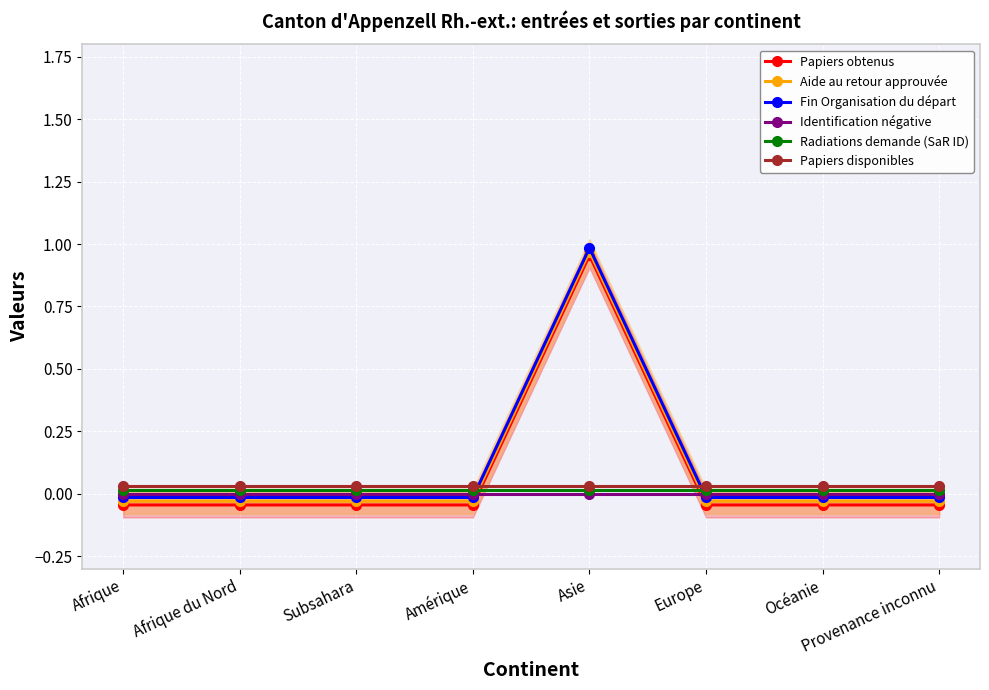

Reading left to right, transcribe all the data shown in this chart.

Papiers obtenus: Afrique=-0.0	Afrique du Nord=-0.0	Subsahara=-0.0	Amérique=-0.0	Asie=1.0	Europe=-0.0	Océanie=-0.0	Provenance inconnu=-0.0
Aide au retour approuvée: Afrique=-0.0	Afrique du Nord=-0.0	Subsahara=-0.0	Amérique=-0.0	Asie=1.0	Europe=-0.0	Océanie=-0.0	Provenance inconnu=-0.0
Fin Organisation du départ: Afrique=-0.0	Afrique du Nord=-0.0	Subsahara=-0.0	Amérique=-0.0	Asie=1.0	Europe=-0.0	Océanie=-0.0	Provenance inconnu=-0.0
Identification négative: Afrique=0.0	Afrique du Nord=0.0	Subsahara=0.0	Amérique=0.0	Asie=0.0	Europe=0.0	Océanie=0.0	Provenance inconnu=0.0
Radiations demande (SaR ID): Afrique=0.0	Afrique du Nord=0.0	Subsahara=0.0	Amérique=0.0	Asie=0.0	Europe=0.0	Océanie=0.0	Provenance inconnu=0.0
Papiers disponibles: Afrique=0.0	Afrique du Nord=0.0	Subsahara=0.0	Amérique=0.0	Asie=0.0	Europe=0.0	Océanie=0.0	Provenance inconnu=0.0